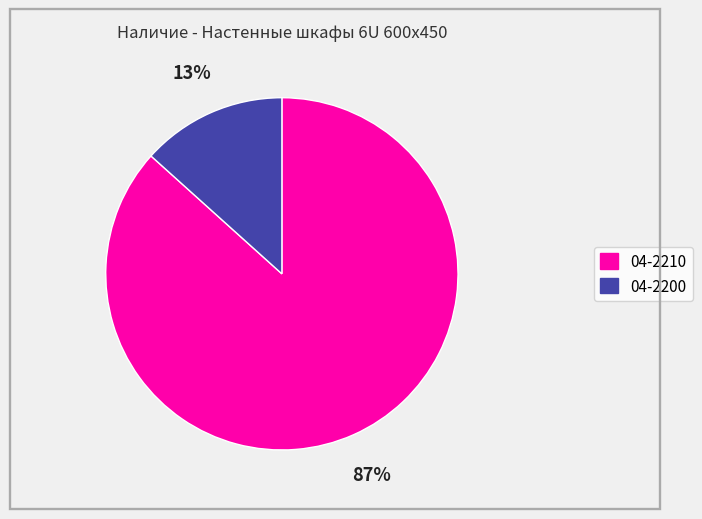

To the nearest percent, what is the average slice percentage?

50%